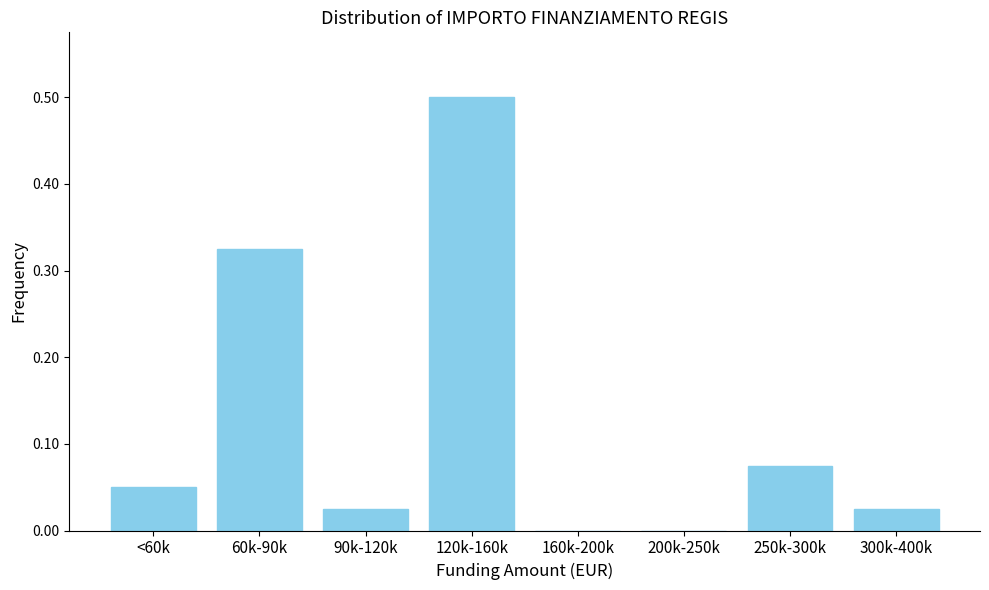

What is the sum of all values?

1.0